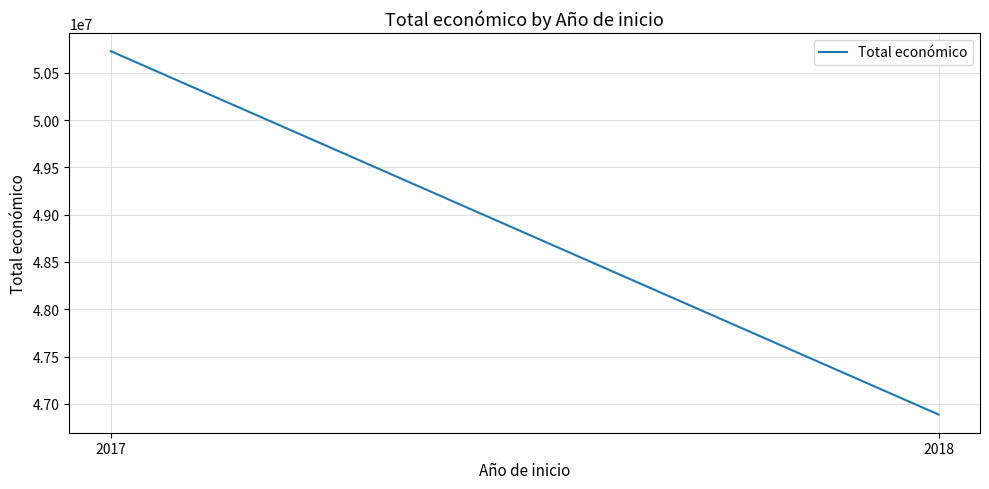

What is the sum of the values at 2018 and 2017?

97614708